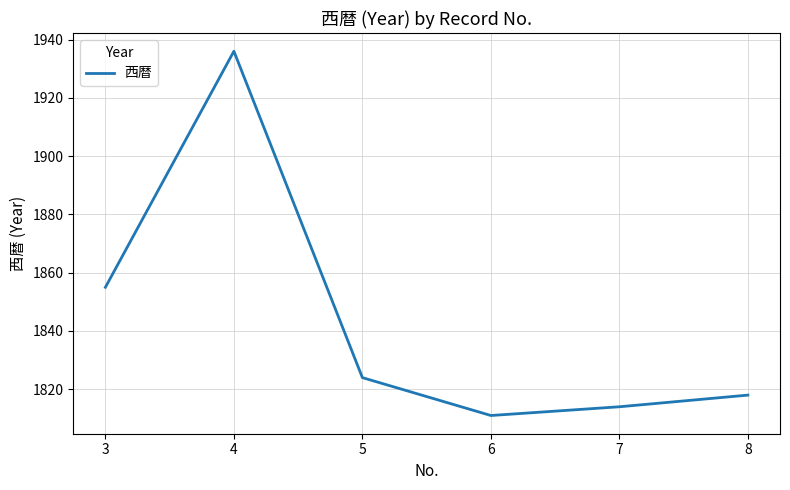

What is the maximum value shown in the chart?

1936